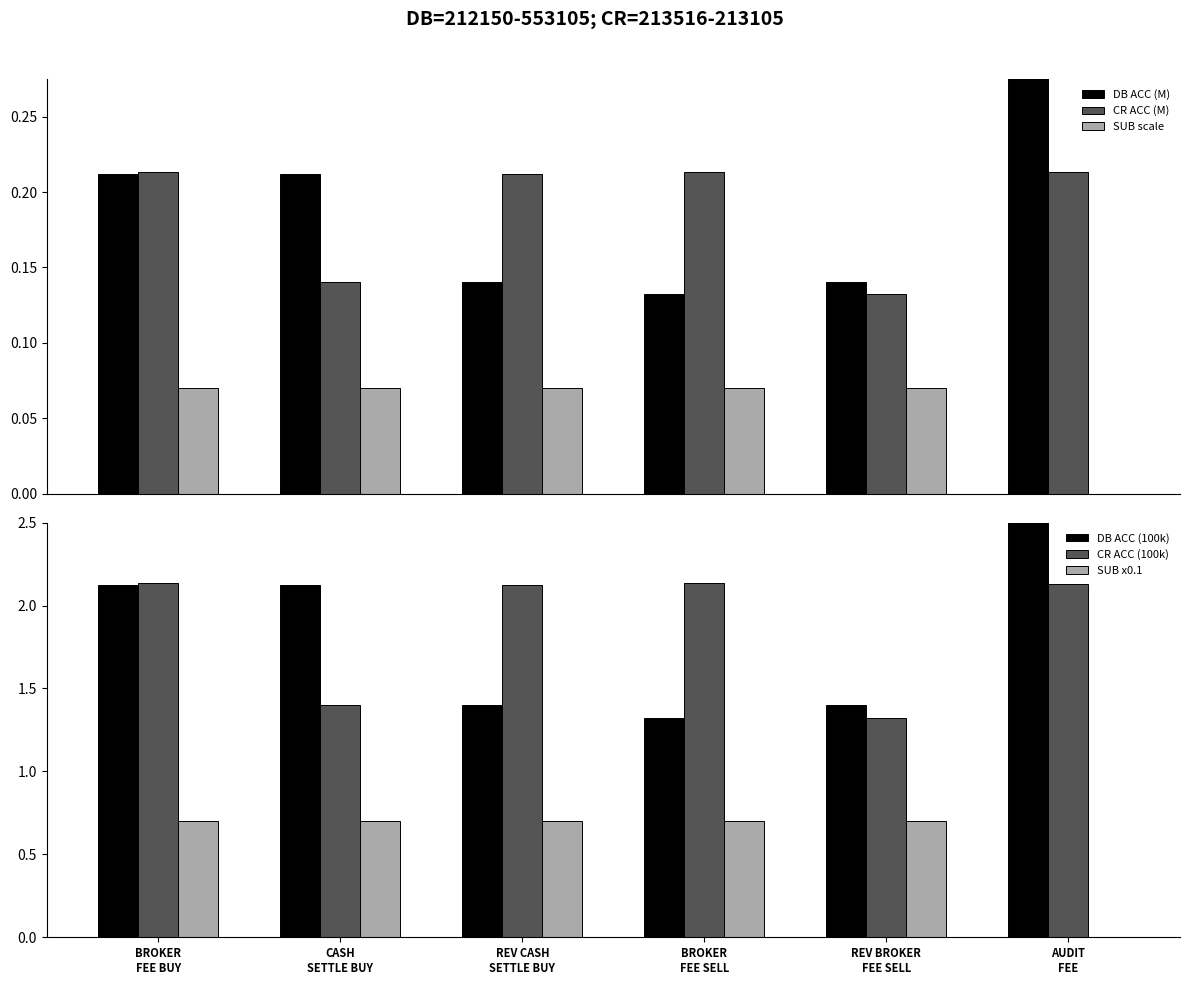

Reading left to right, transcribe all the data shown in this chart.

DB ACC (M): 0.2	0.2	0.1	0.1	0.1	0.6
CR ACC (M): 0.2	0.1	0.2	0.2	0.1	0.2
SUB scale: 0.1	0.1	0.1	0.1	0.1	0.0
DB ACC (100k): 2.1	2.1	1.4	1.3	1.4	5.5
CR ACC (100k): 2.1	1.4	2.1	2.1	1.3	2.1
SUB x0.1: 0.7	0.7	0.7	0.7	0.7	0.0